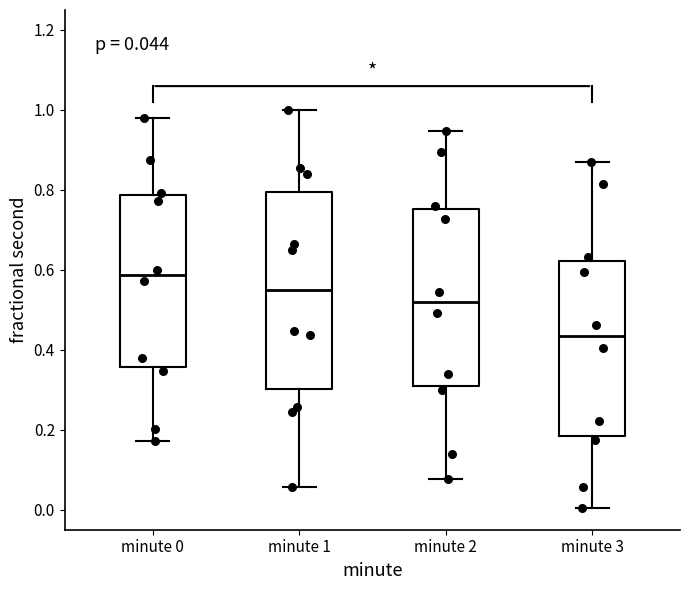

Which box's median line is the lowest?

minute 3